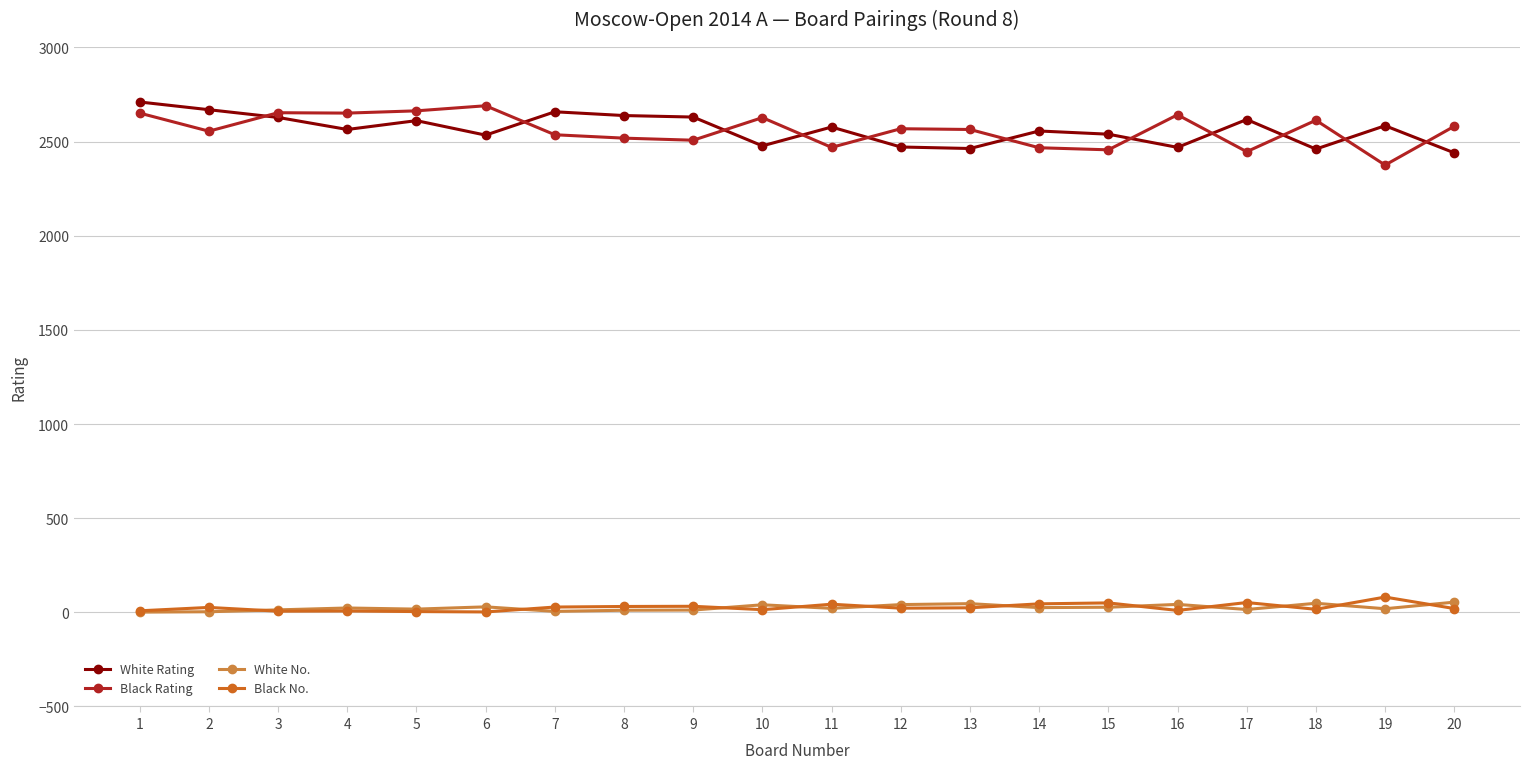

What is the average value of the Black Rating series?

2562